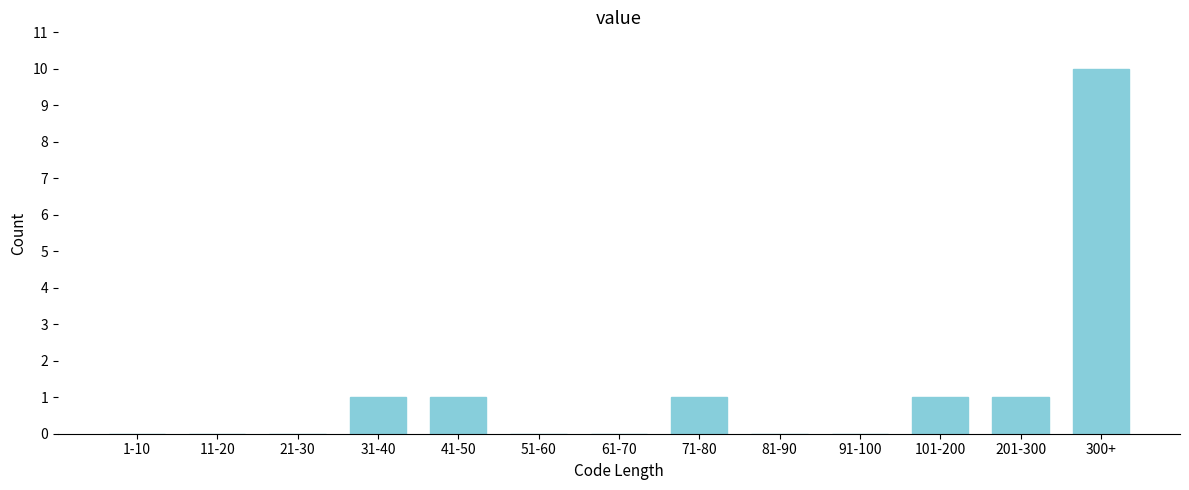

Reading left to right, extract all data points from this chart.

1-10=0	11-20=0	21-30=0	31-40=1	41-50=1	51-60=0	61-70=0	71-80=1	81-90=0	91-100=0	101-200=1	201-300=1	300+=10